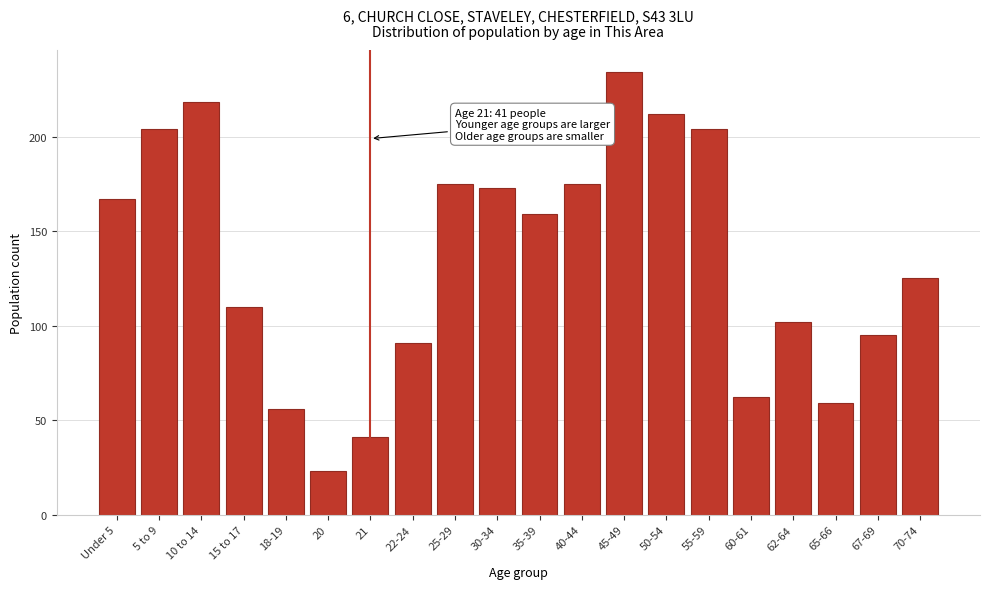

Reading right to left, extract all data points from this chart.

70-74=125	67-69=95	65-66=59	62-64=102	60-61=62	55-59=204	50-54=212	45-49=234	40-44=175	35-39=159	30-34=173	25-29=175	22-24=91	21=41	20=23	18-19=56	15 to 17=110	10 to 14=218	5 to 9=204	Under 5=167